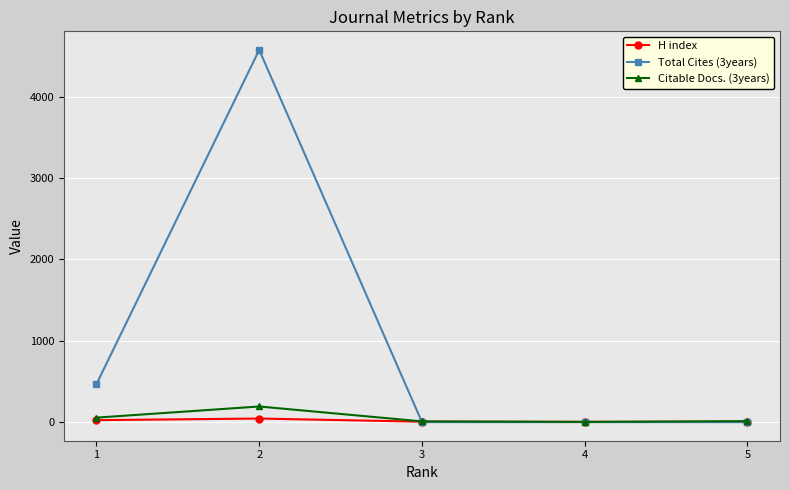

What is the difference between the H index values at 2 and 1?

20